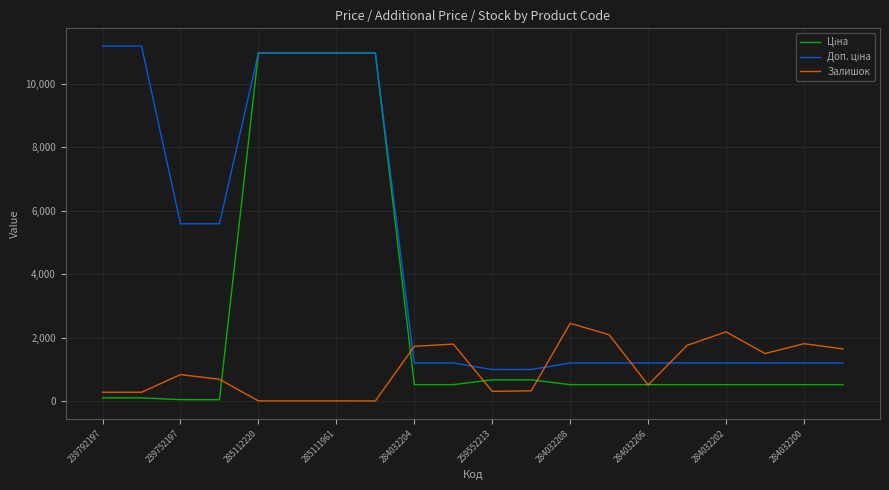

What is the maximum value shown in the chart?

11182.0